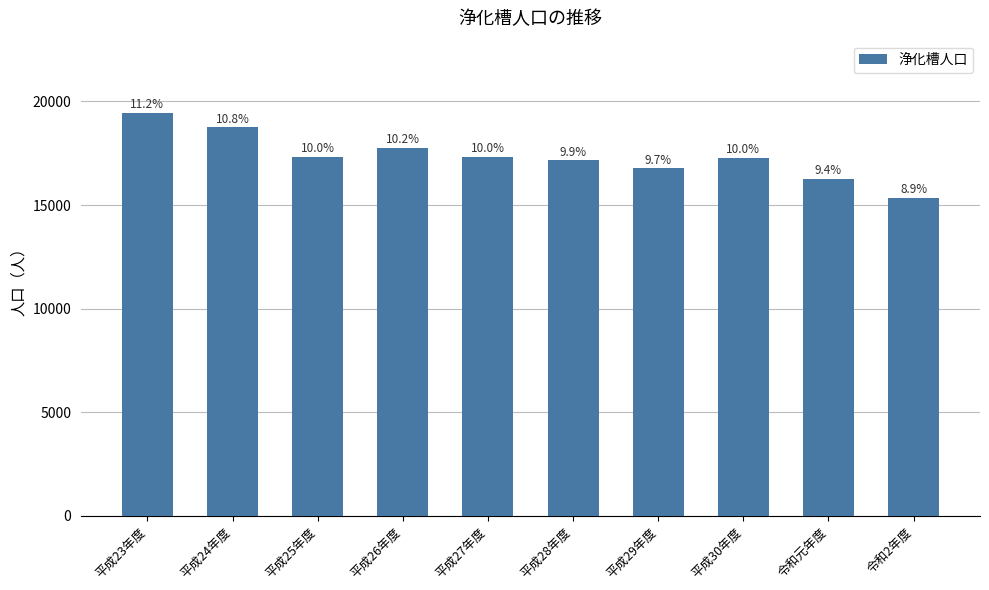

How many bars are there in total?

10